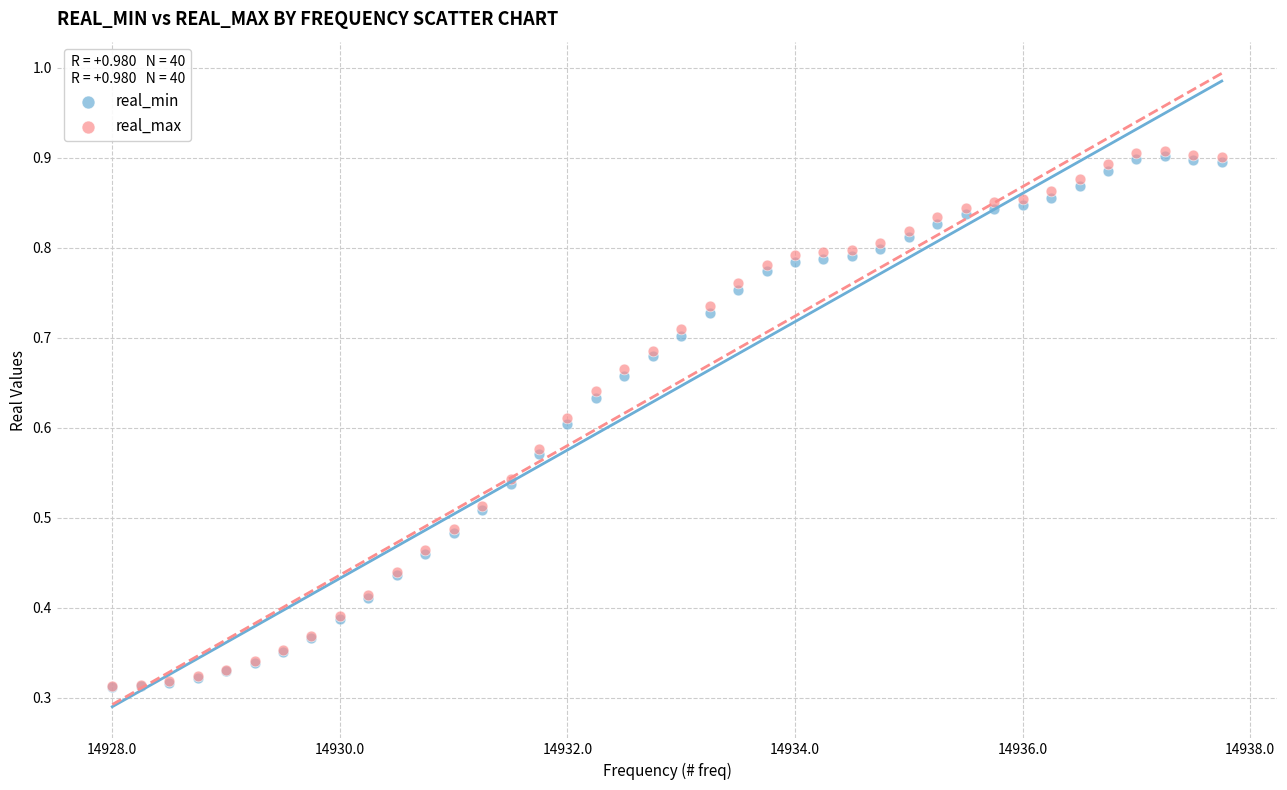

Which series has the largest Y range (max minus min)?

real_max